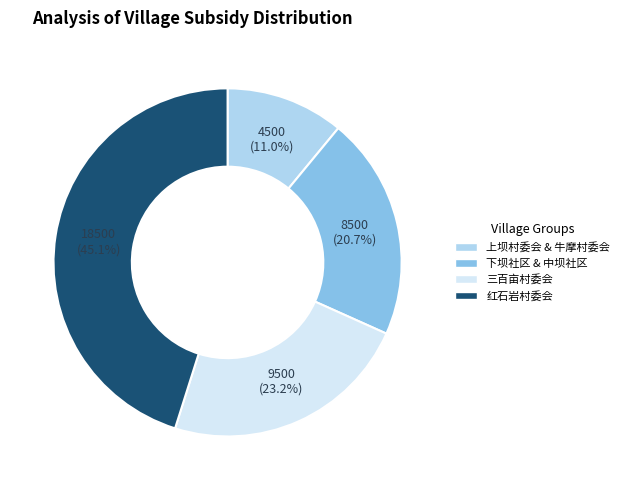

Is there any slice that represents more than half of the pie?

No